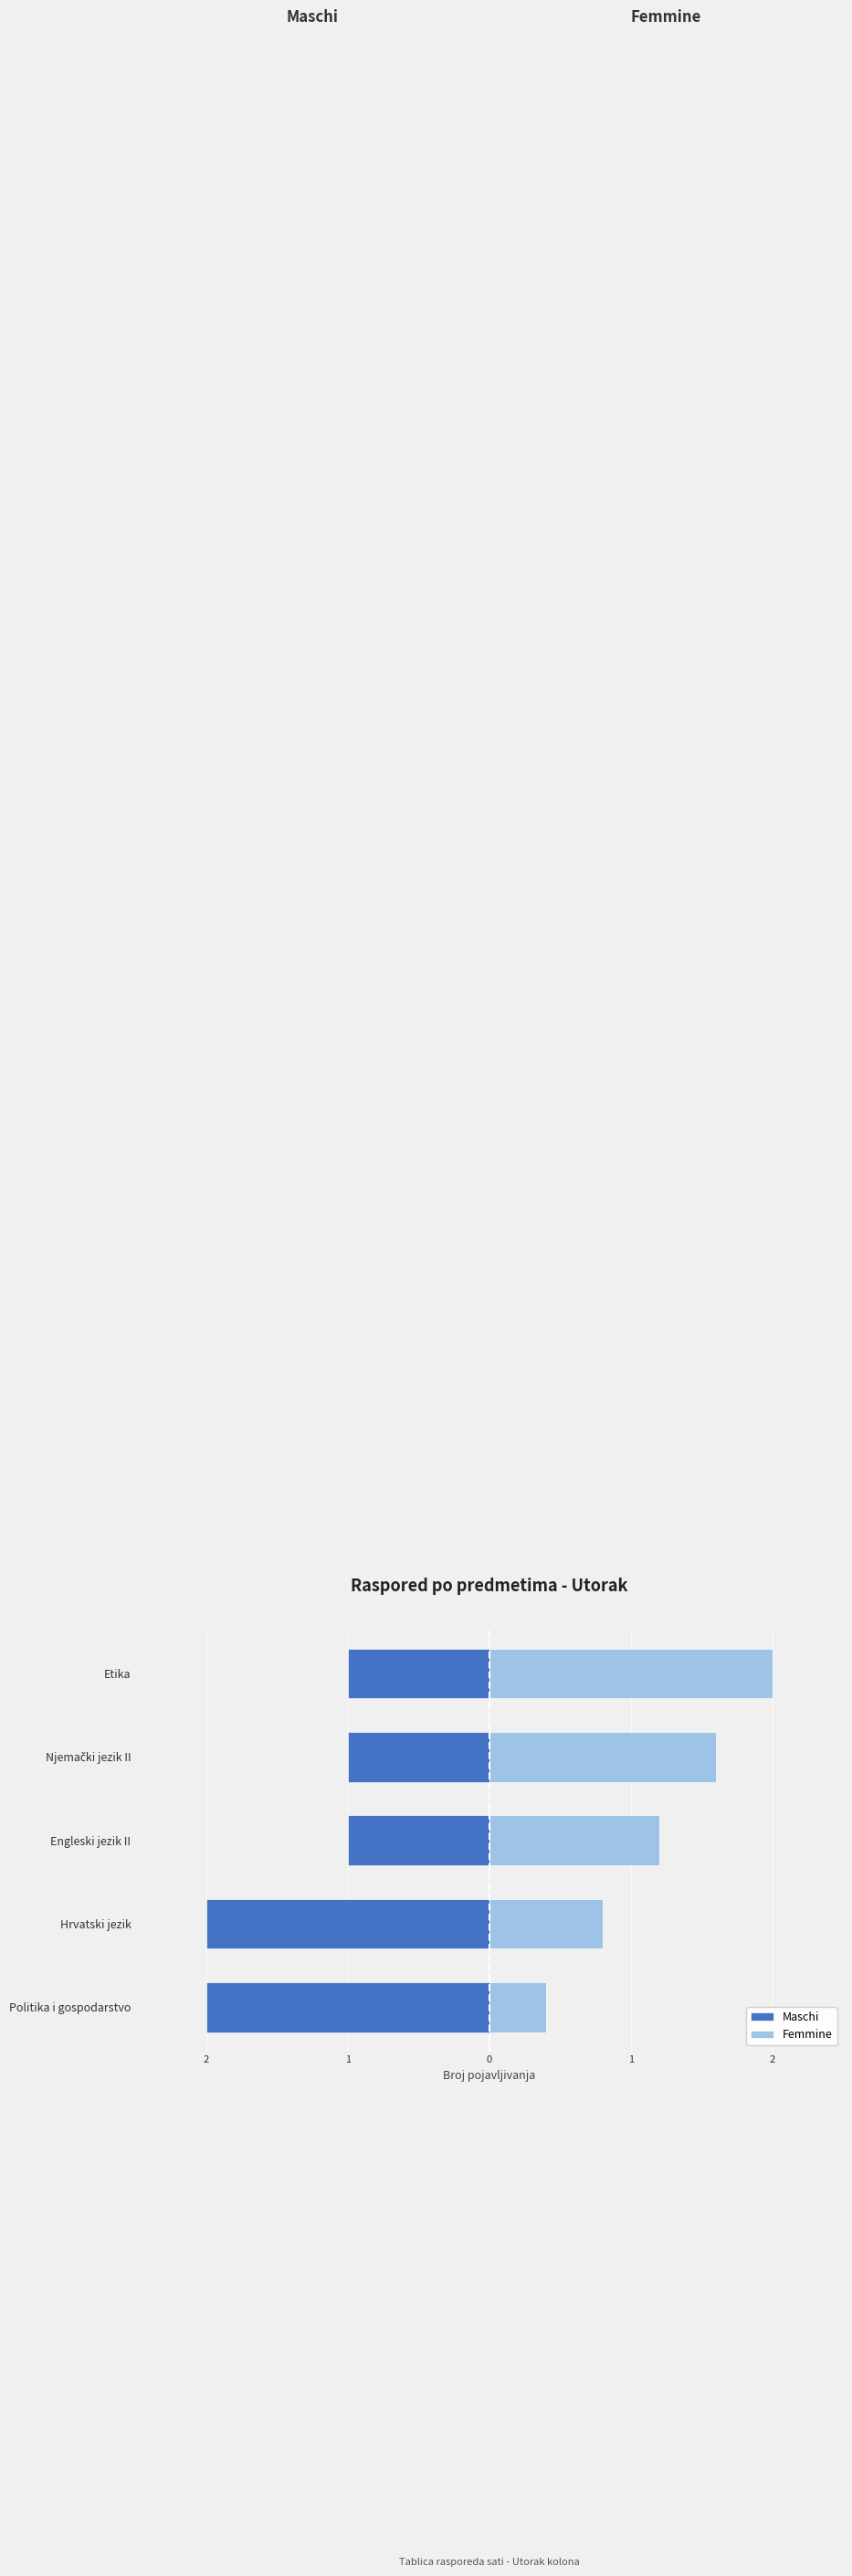

Rank the series by their maximum value, from highest to lowest.

Femmine, Maschi